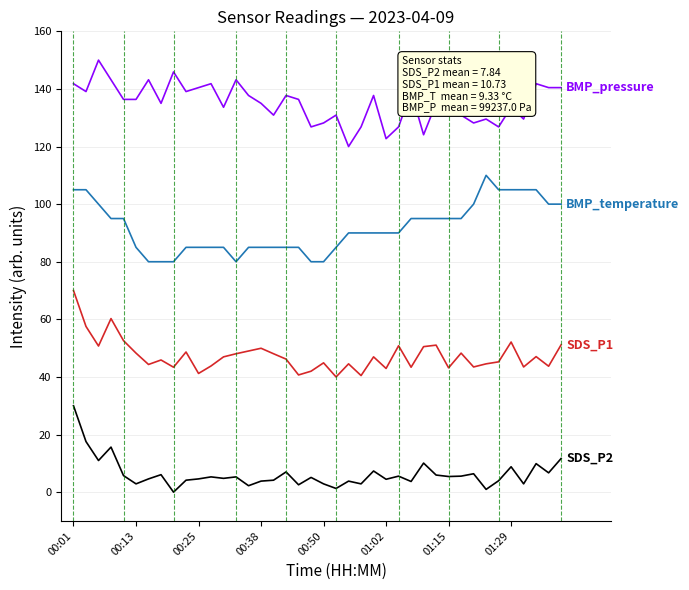

What is the maximum value shown in the chart?

150.0